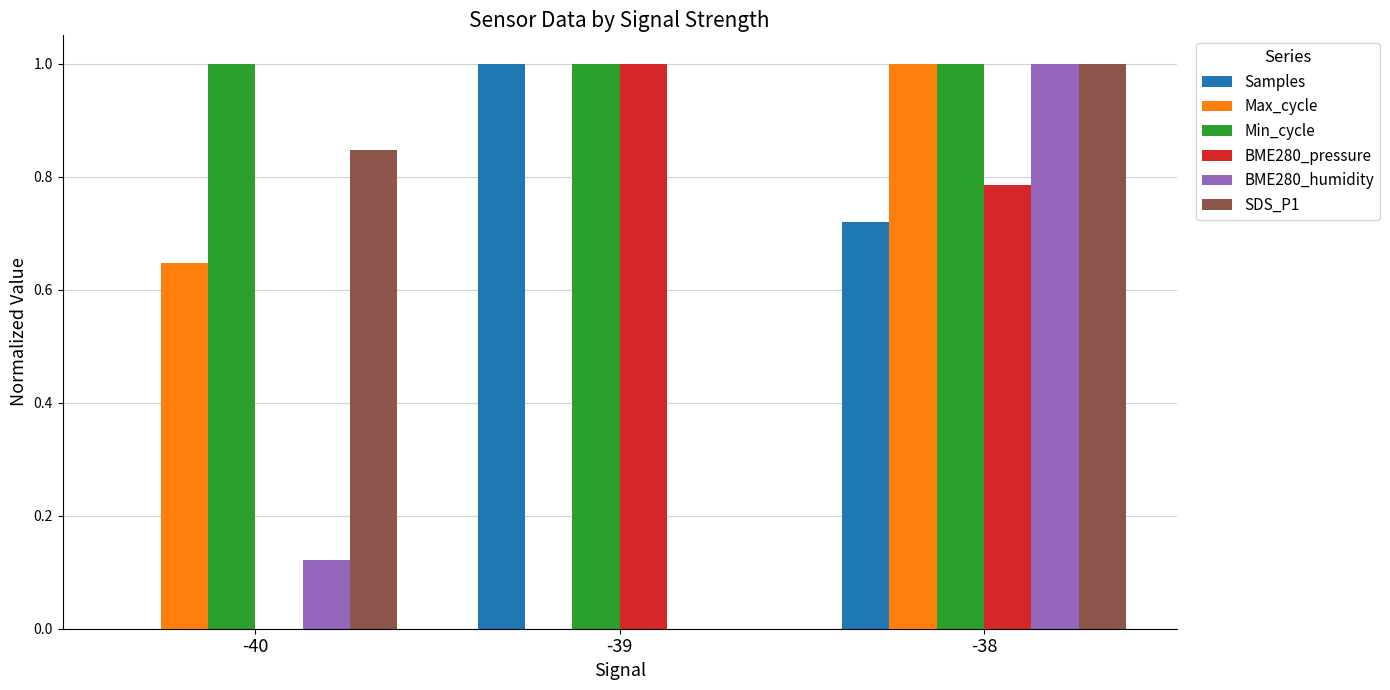

Does the chart contain stacked bars?

No